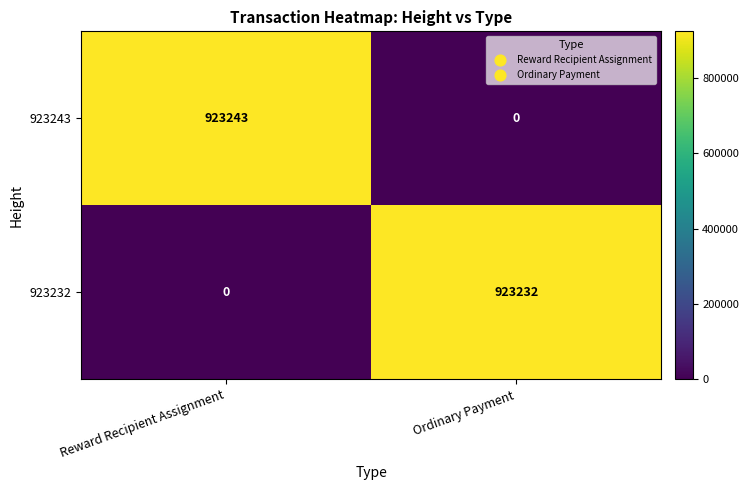

Rank the series at Reward Recipient Assignment from lowest to highest value.

923232, 923243